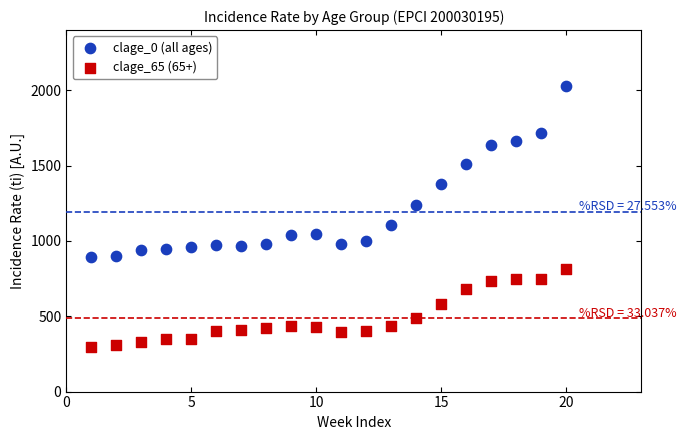

Across all data points, what is the range of Y values (max minus min)?

1734.4